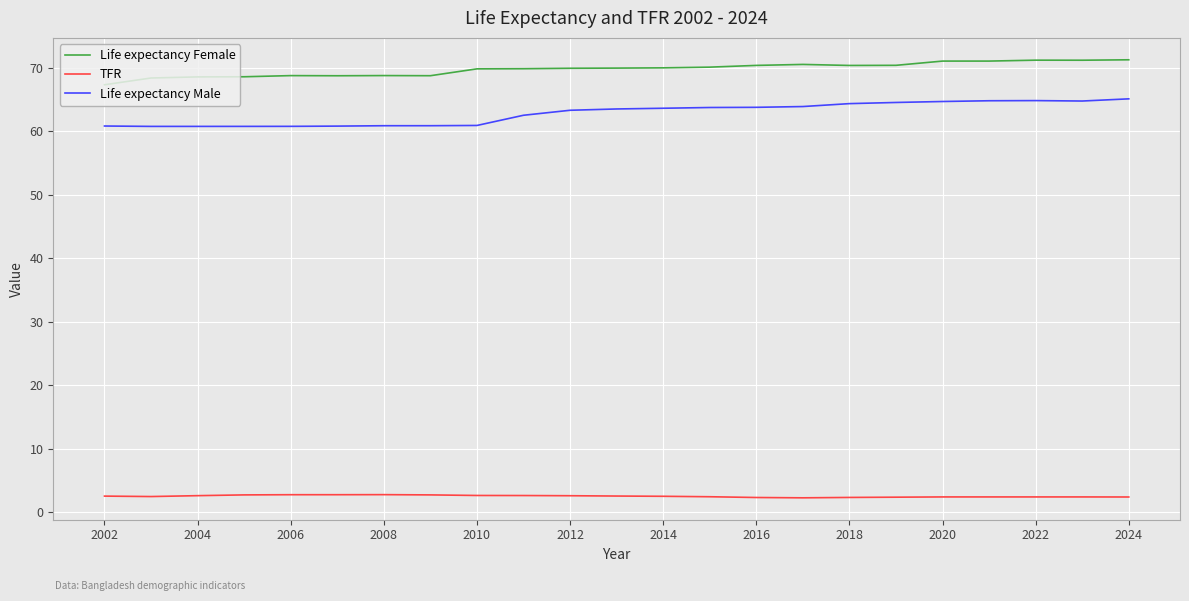

True or false: TFR and Life expectancy Male cross at least once.

False